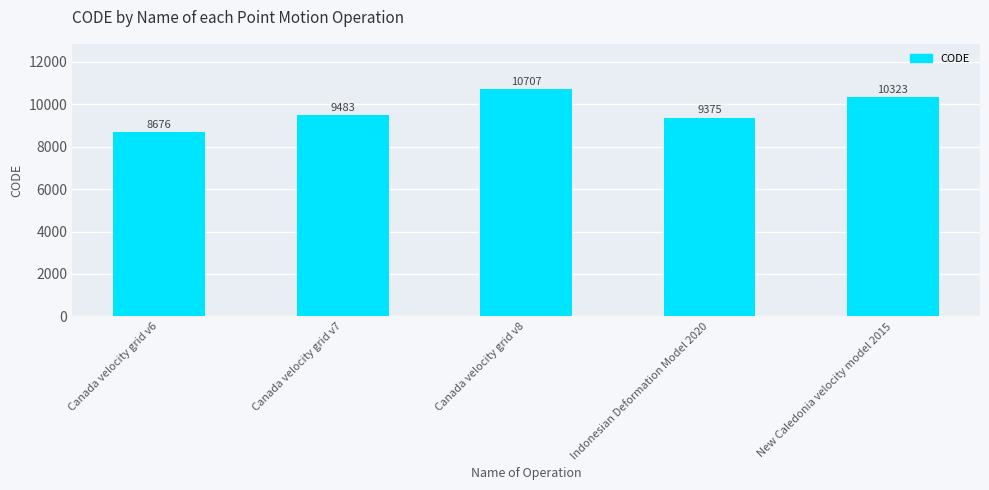

What is the smallest value displayed?

8676